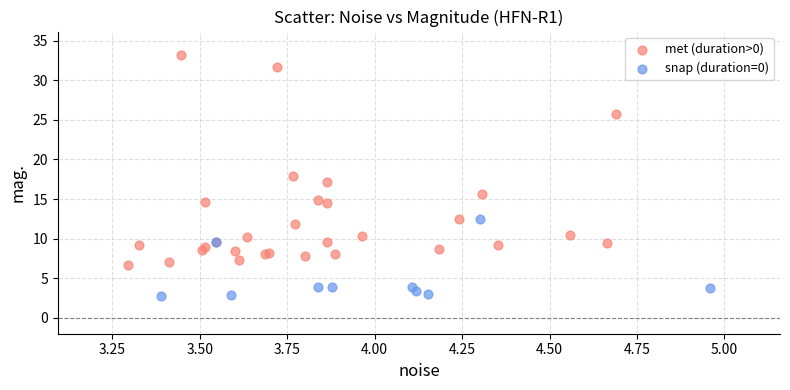

Which series has the largest Y range (max minus min)?

met (duration>0)